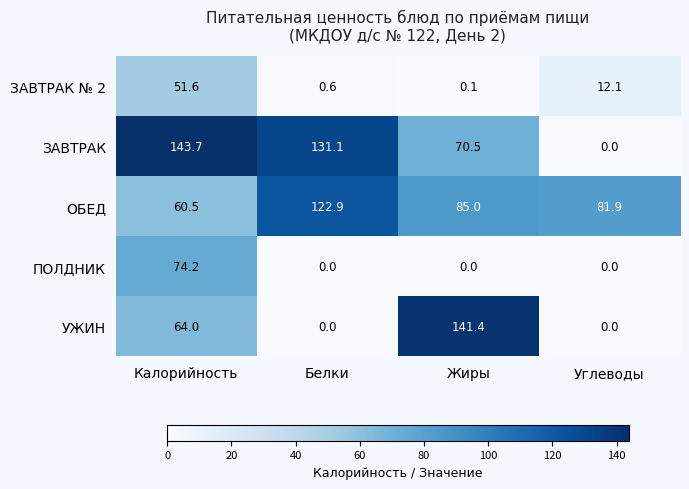

At which category is the sum across all series the highest?

Калорийность